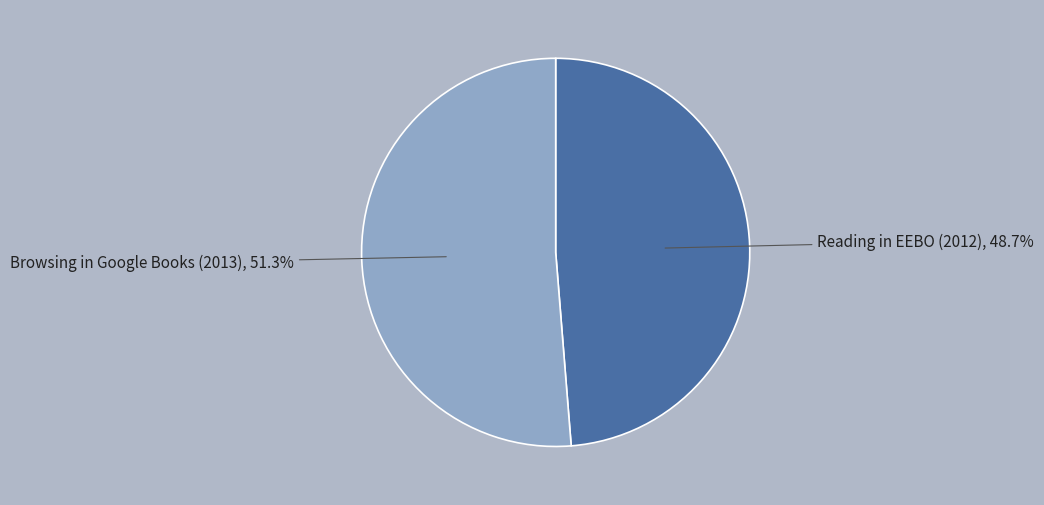

What is the largest slice in the pie chart?

Browsing in Google Books (2013)